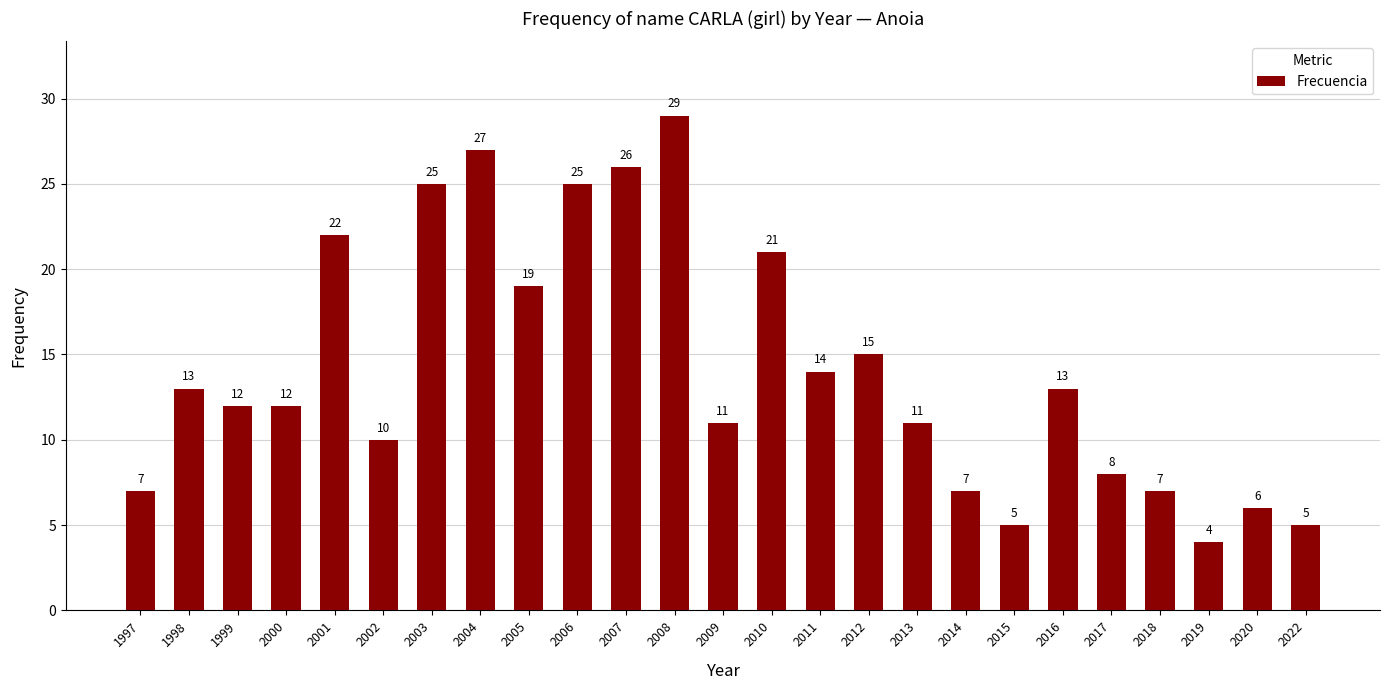

How many values are below 12?

11